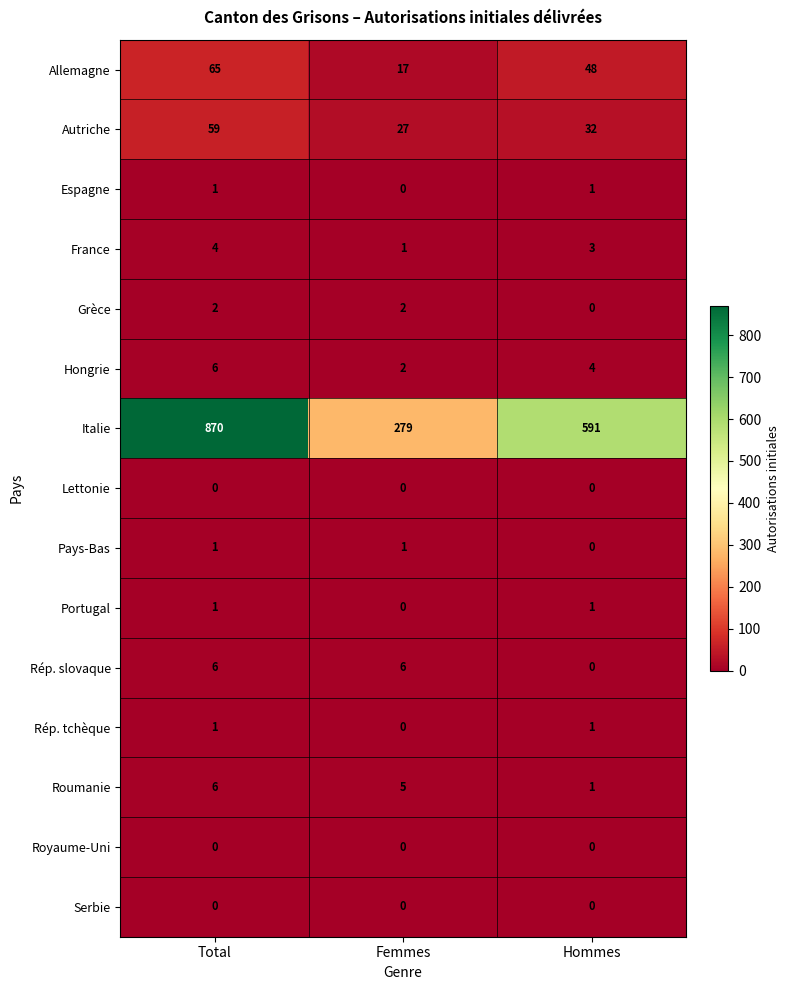

The Lettonie series shows 0 at Femmes. True or false?

True